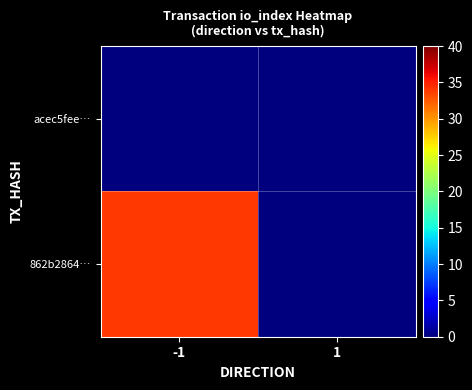

Which has a higher value, -1 or 1?

-1